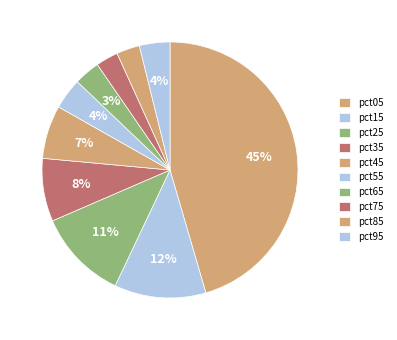

Between pct75 and pct25, which is larger?

pct25